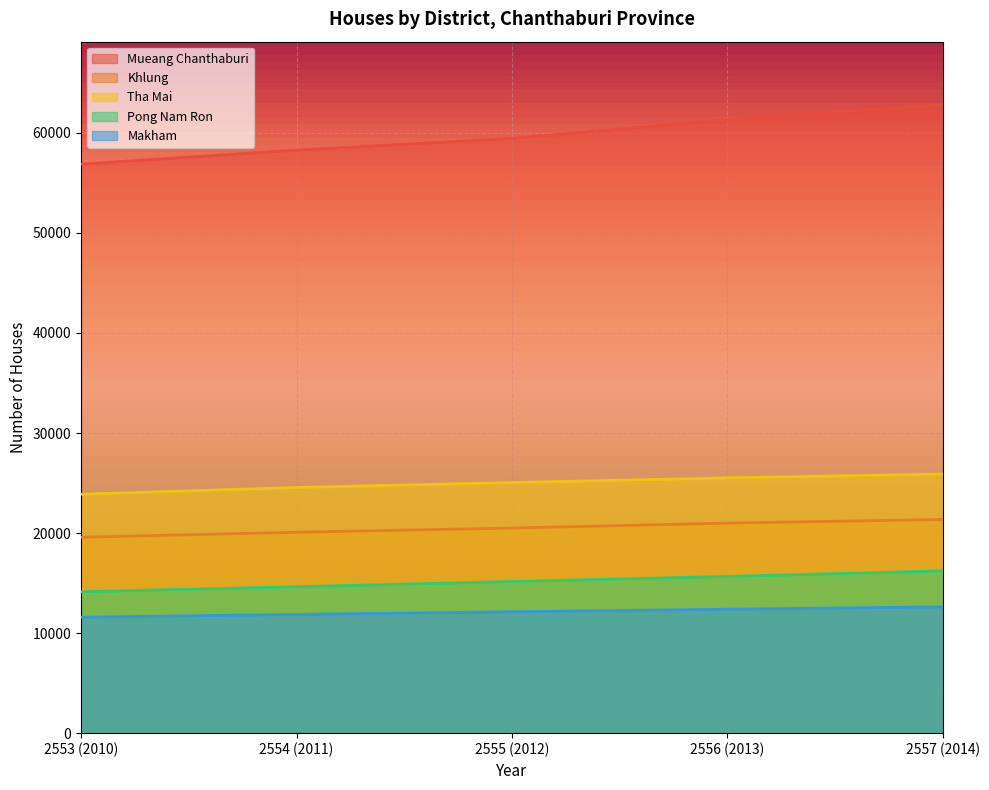

Which label corresponds to the largest value in the chart?

2557 (2014)